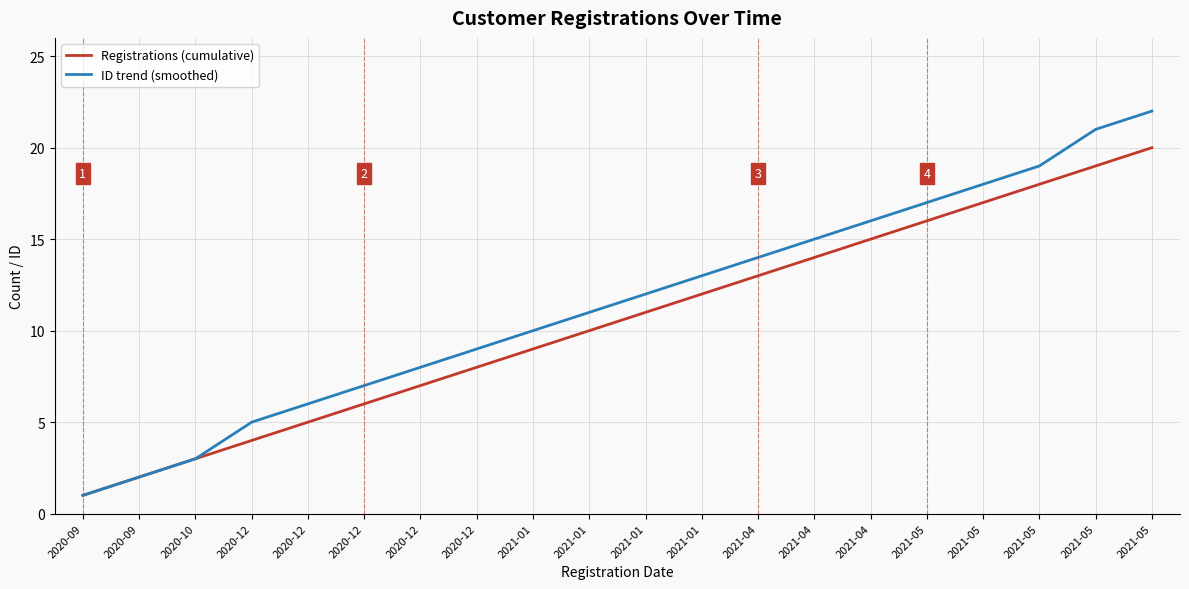

List the series in order of their peak value, highest first.

ID trend (smoothed), Registrations (cumulative)